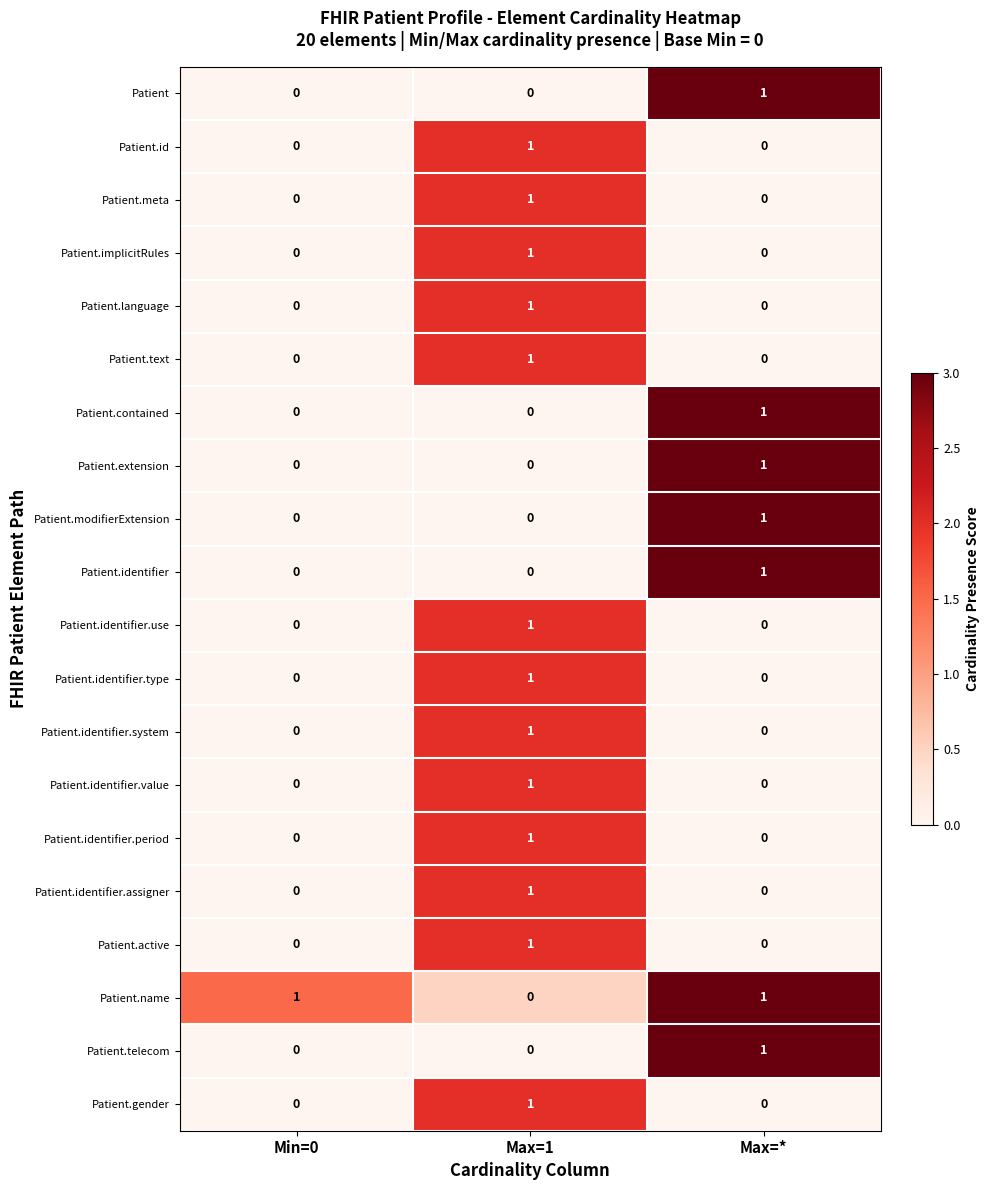

Count the Patient.text values in the range 0 to 1.

3